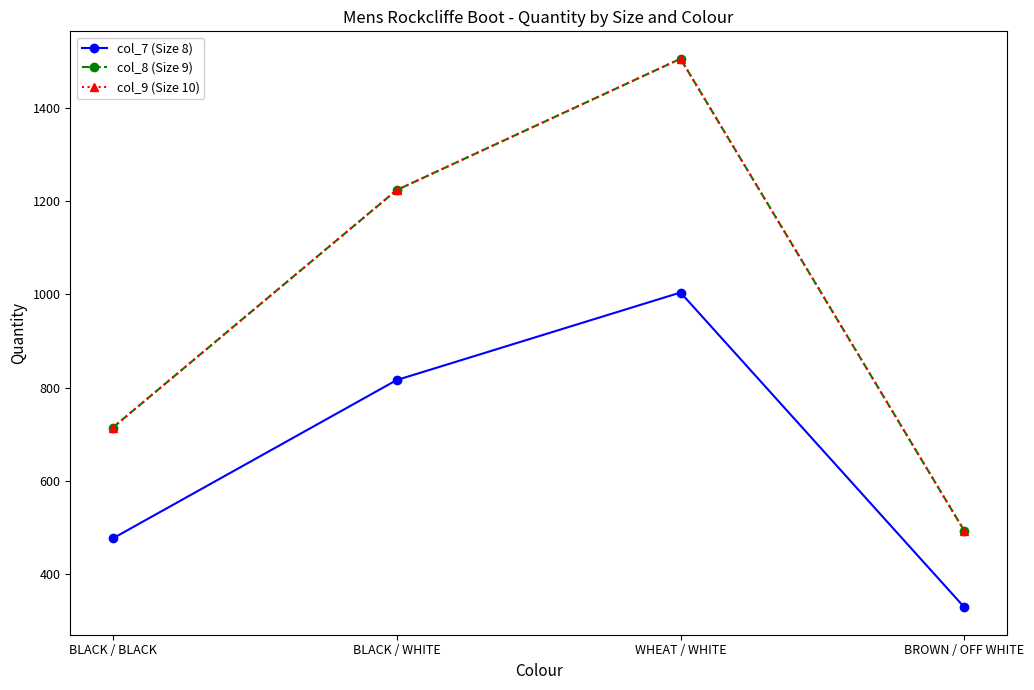

Reading right to left, extract all data points from this chart.

col_7 (Size 8): 328	1004	816	476
col_8 (Size 9): 492	1506	1224	714
col_9 (Size 10): 492	1506	1224	714